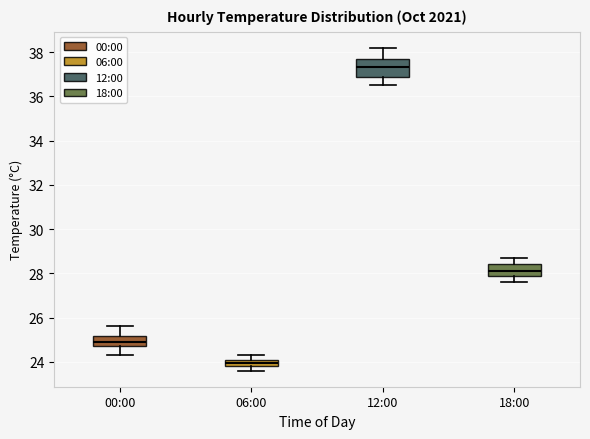

Reading left to right, read every box against the y-axis: the position of its median line, the range the box covers, and the ends of its whiskers. The values are not printed on the chart, so give them approximately, as read against the axis.

00:00: median 25.0, box 24.8 to 25.2, whiskers 24.4 to 25.6
06:00: median 24.0, box 23.8 to 24.2, whiskers 23.6 to 24.4
12:00: median 37.4, box 37.0 to 37.6, whiskers 36.6 to 38.2
18:00: median 28.2, box 28.0 to 28.4, whiskers 27.6 to 28.8